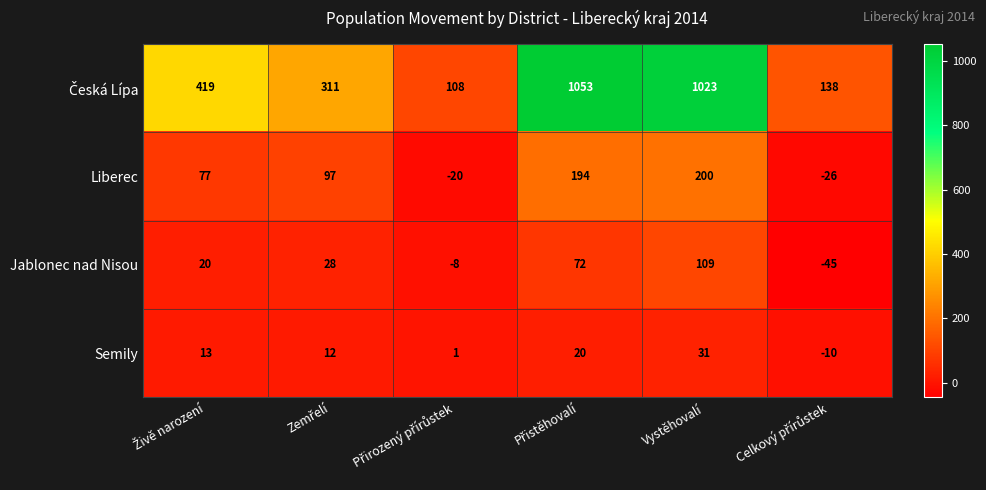

At how many categories does at least one series exceed 760?

2